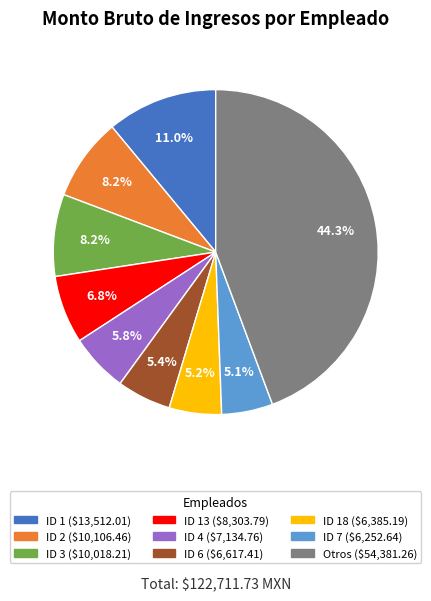

Does any single category account for the majority?

No